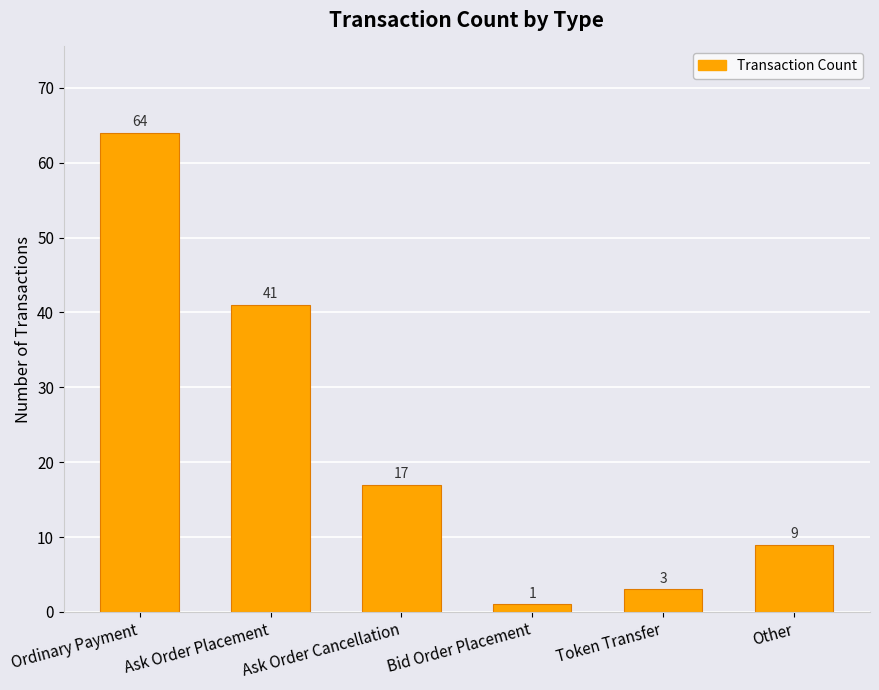

Reading right to left, list all the values displayed in this chart.

9	3	1	17	41	64